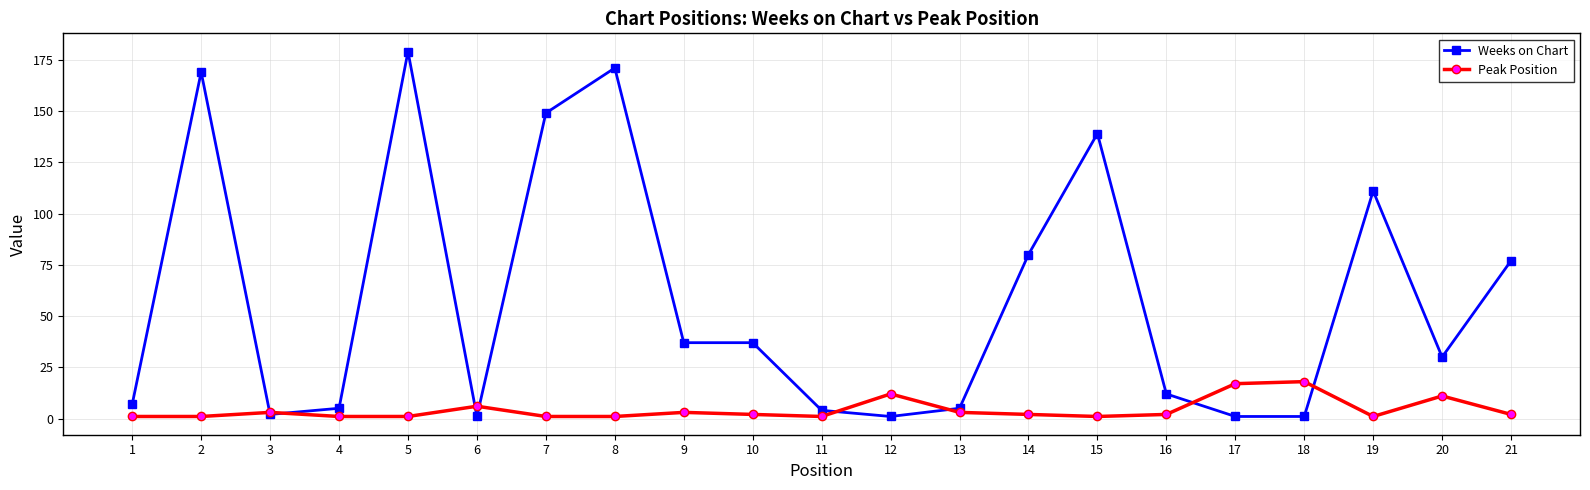

True or false: Peak Position has more than 0 interior local peaks.

True